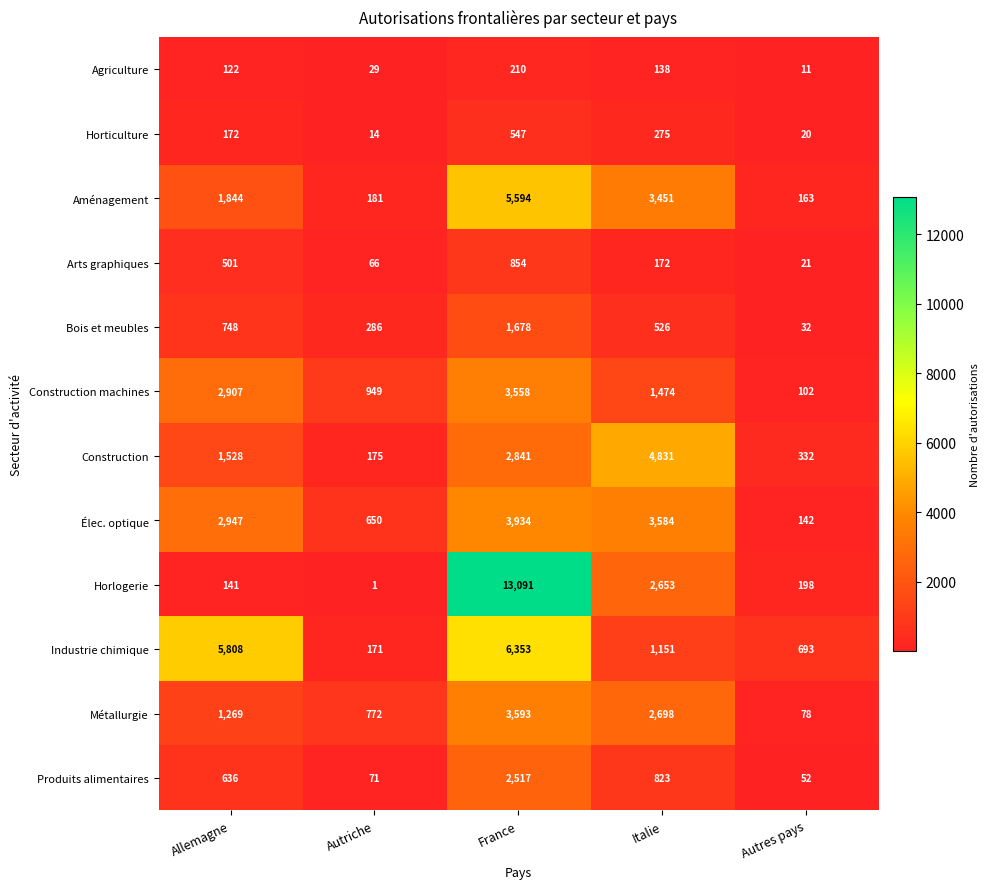

What is the difference between the highest and lowest values at Autres pays?

682